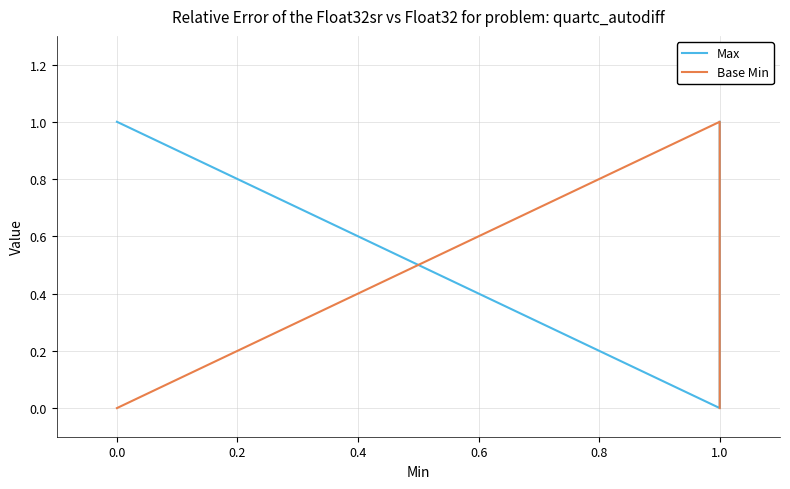

What is the maximum value shown in the chart?

1